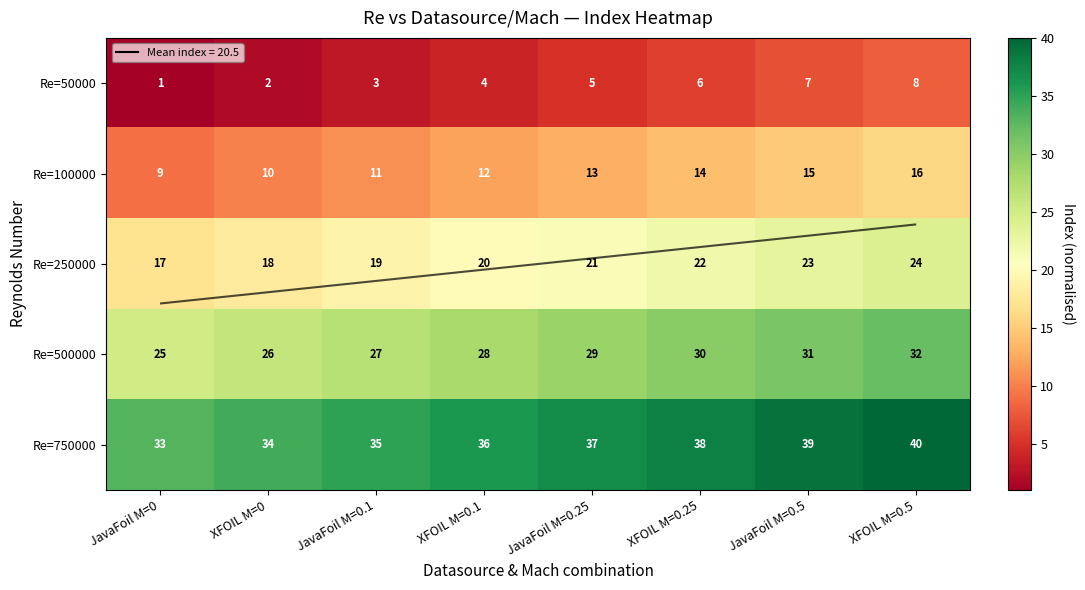

What is the total value across all series at XFOIL M=0.5?

120